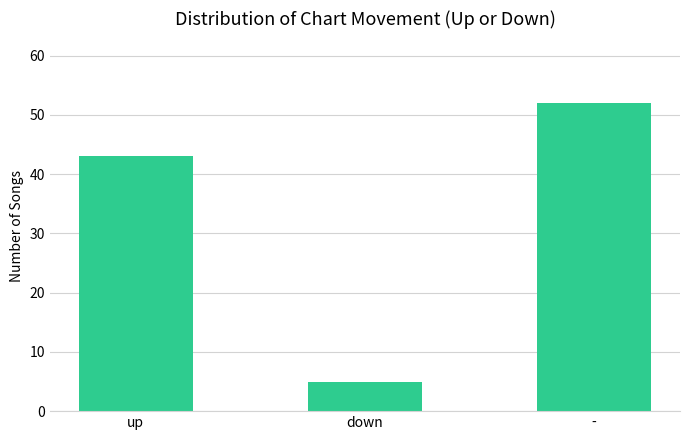

What is the label of the 1st bar from the left?

up